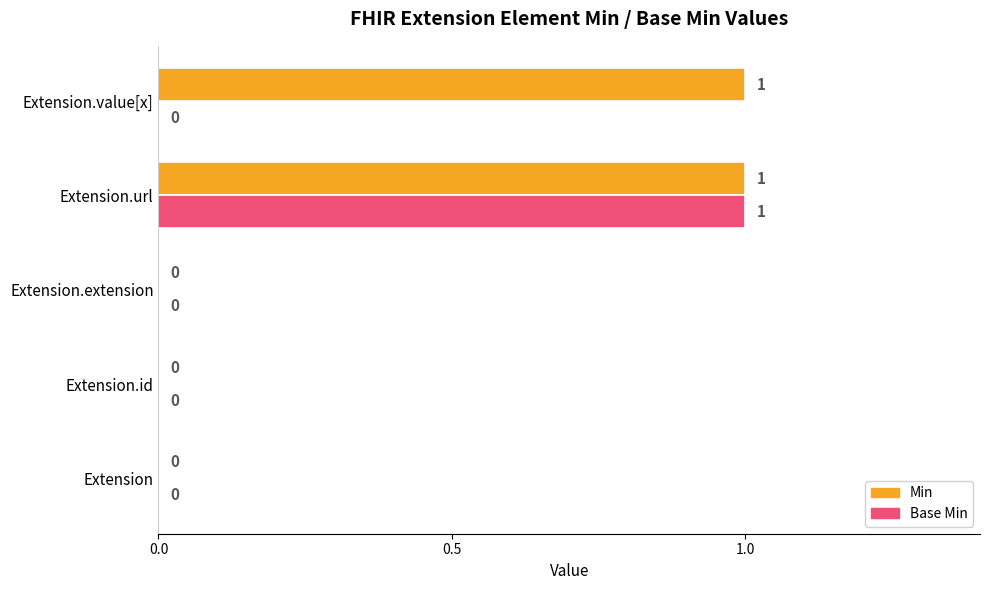

At which category is the sum across all series the highest?

Extension.url